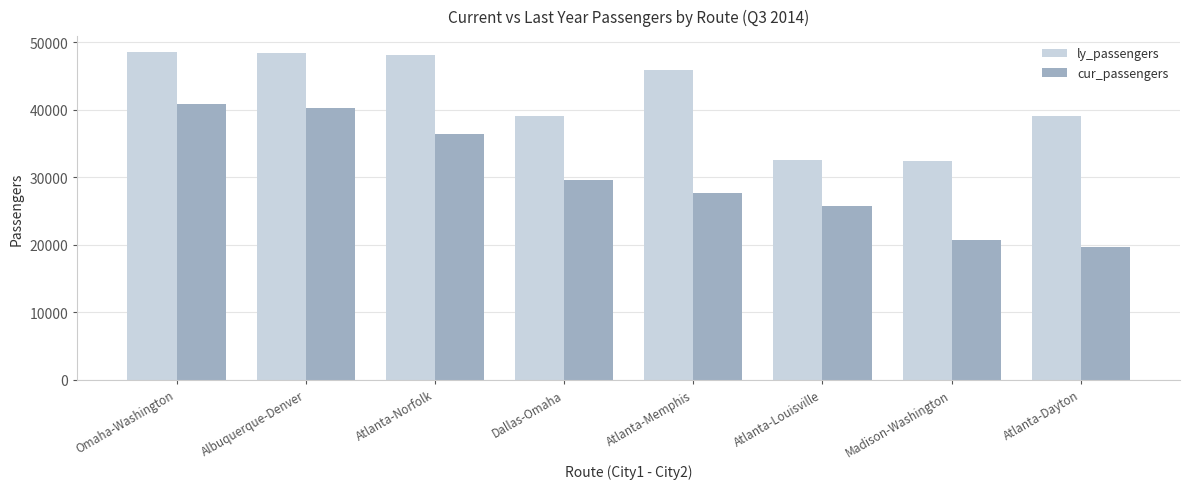

Is the value of cur_passengers at Omaha-Washington greater than the value of ly_passengers at Atlanta-Louisville?

Yes